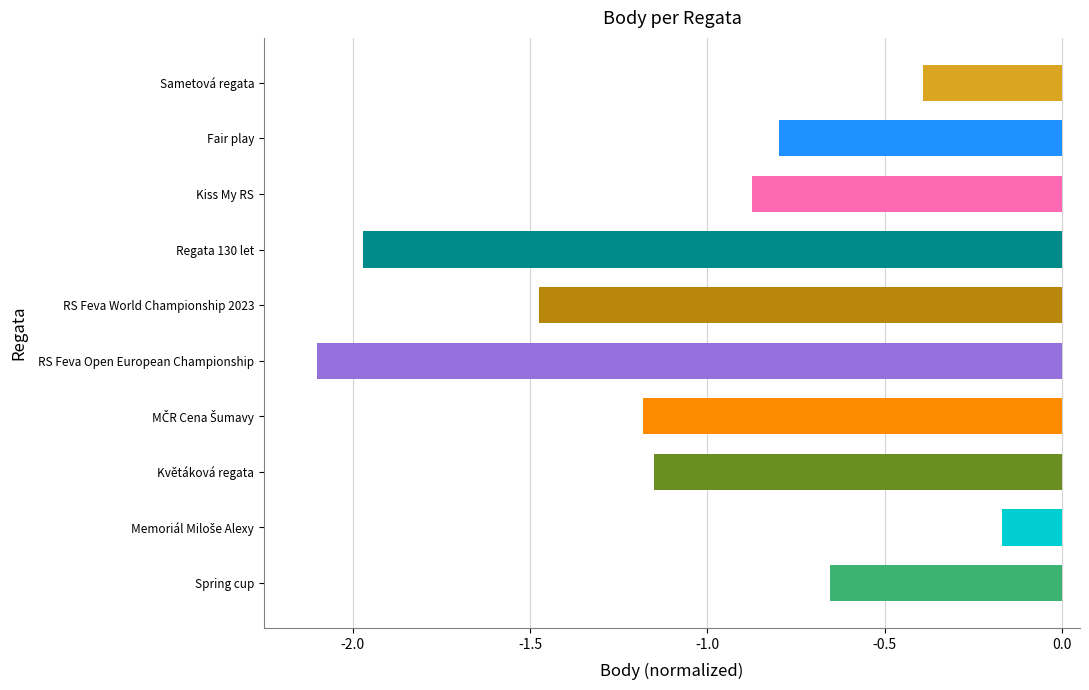

What is the label of the 9th bar from the bottom?

Fair play